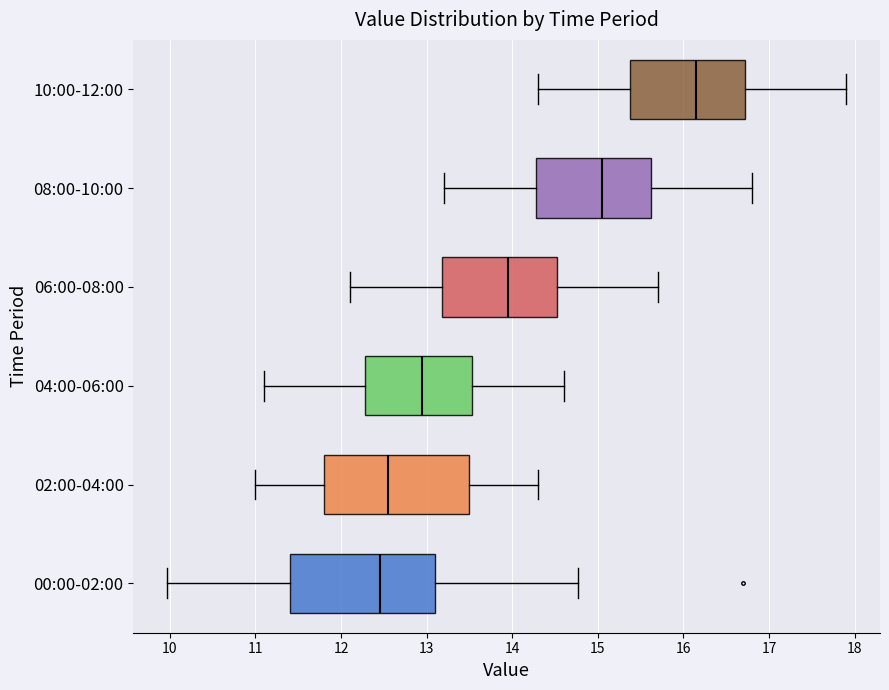

Reading bottom to top, transcribe this box plot: for each box, give where its median line is, the range the box spans, and where its two whiskers end, as read against the x-axis. The values are not printed on the chart, so give them approximately, as read against the axis.

00:00-02:00: median 12.5, box 11.4 to 13.1, whiskers 10.0 to 14.8
02:00-04:00: median 12.6, box 11.8 to 13.5, whiskers 11.0 to 14.3
04:00-06:00: median 13.0, box 12.3 to 13.5, whiskers 11.1 to 14.6
06:00-08:00: median 14.0, box 13.2 to 14.5, whiskers 12.1 to 15.7
08:00-10:00: median 15.1, box 14.3 to 15.6, whiskers 13.2 to 16.8
10:00-12:00: median 16.2, box 15.4 to 16.7, whiskers 14.3 to 17.9